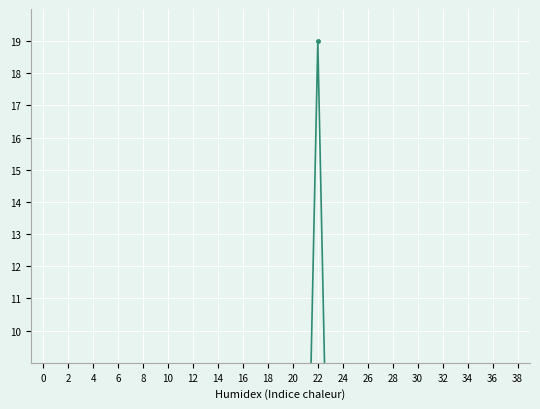

The value of Amount (smoothed) at 20 is 1.1. True or false?

False